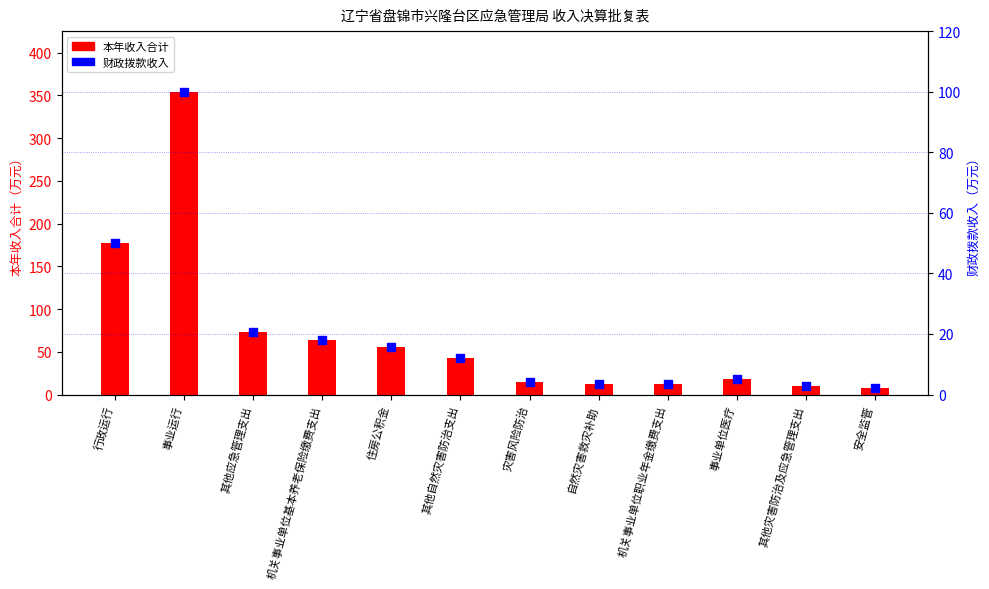

Is the value of 财政拨款收入（比例） at 其他应急管理支出 greater than the value of 本年收入合计 at 其他自然灾害防治支出?

No